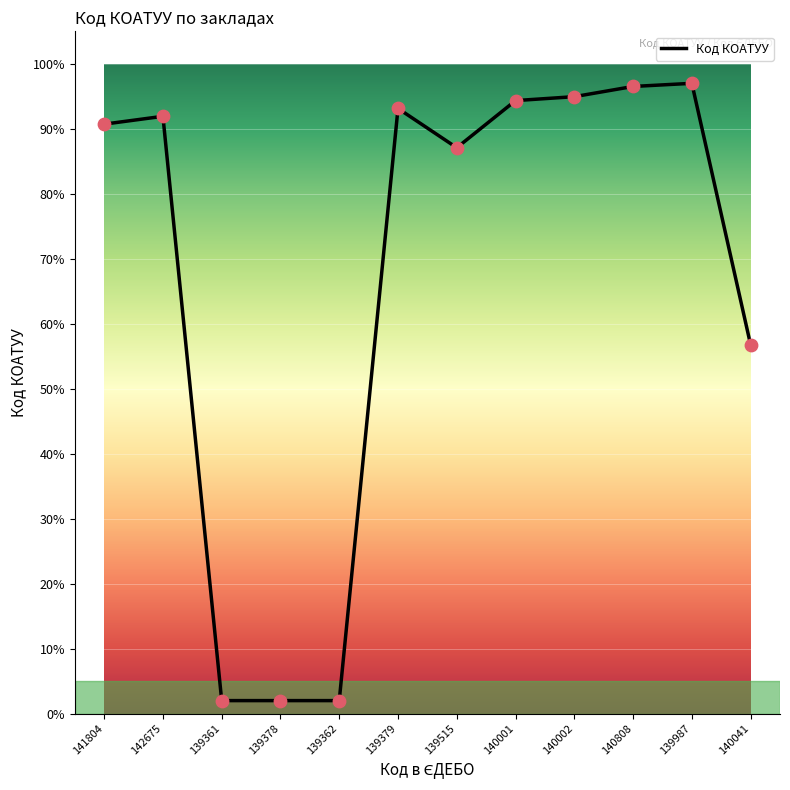

What is the ratio of the value at 139361 to the value at 139378?

1.0